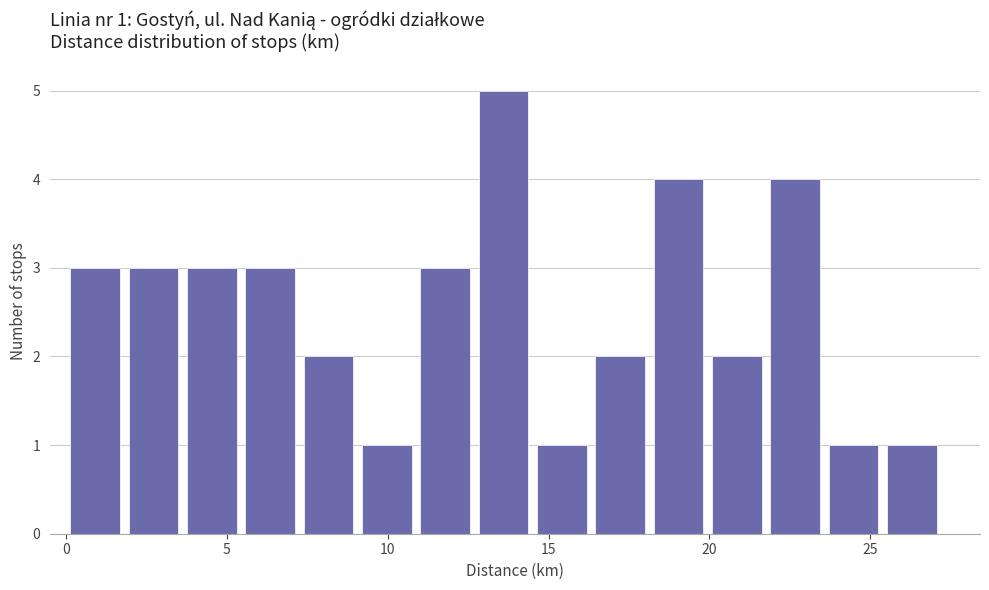

Read against the x-axis, roughly where is the centre of the tallest bar?

13.5